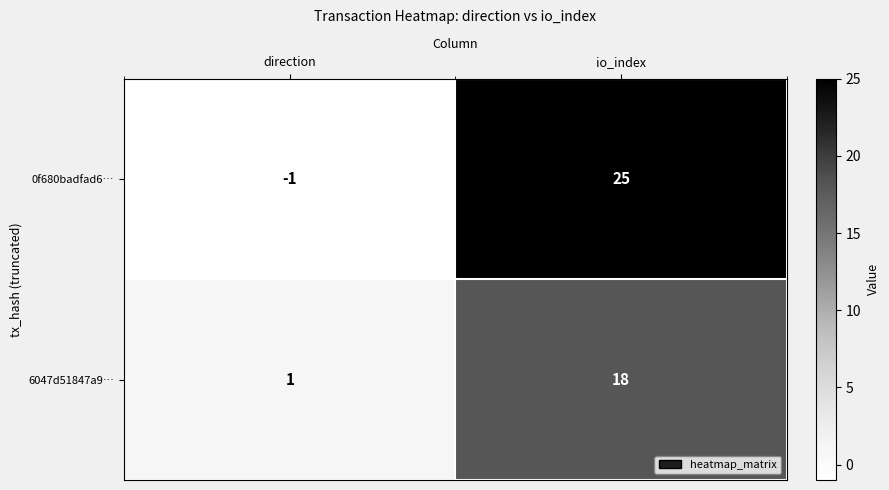

True or false: 6047d51847a9… has a value of 2 at direction.

False